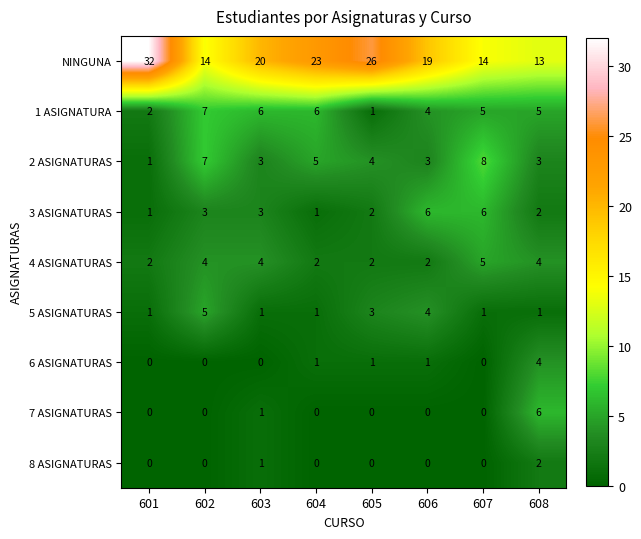

How many distinct data groups are displayed?

9